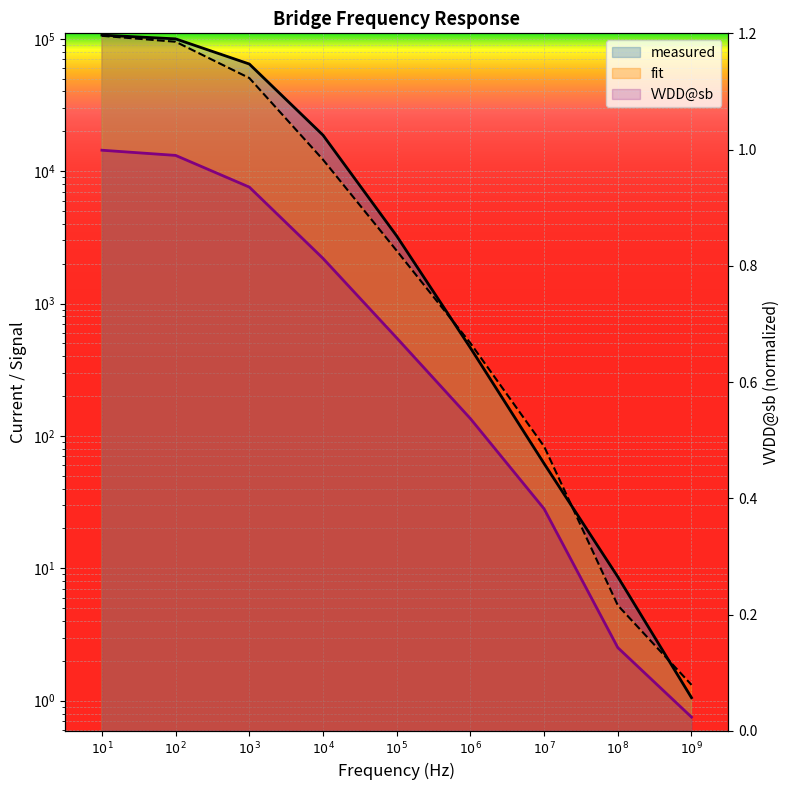

The measured series shows 126263.3 at $10^{2}$. True or false?

False